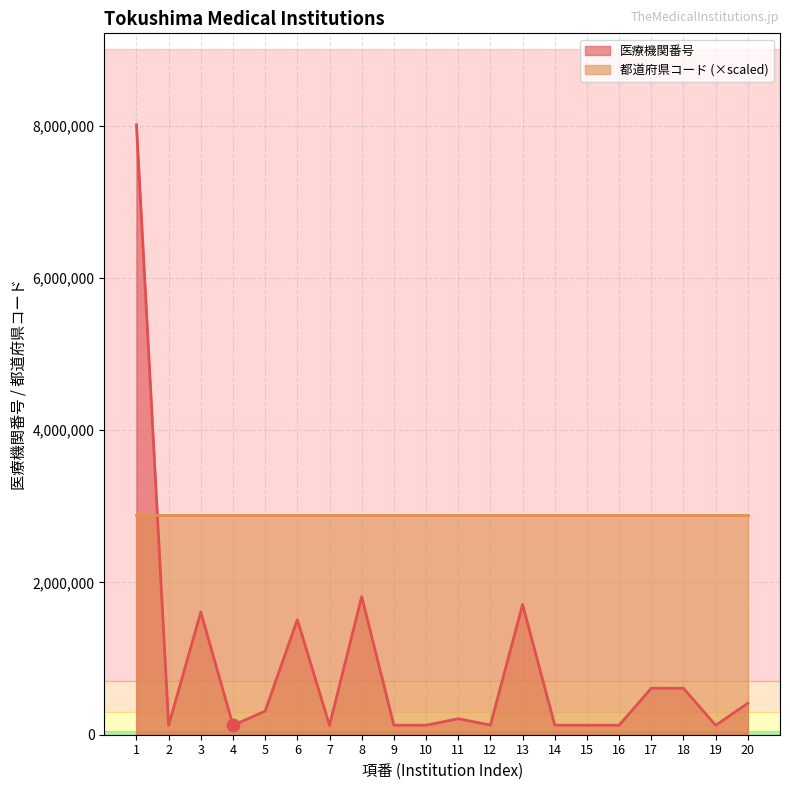

What is the change in value from 9 to 19?

-1296